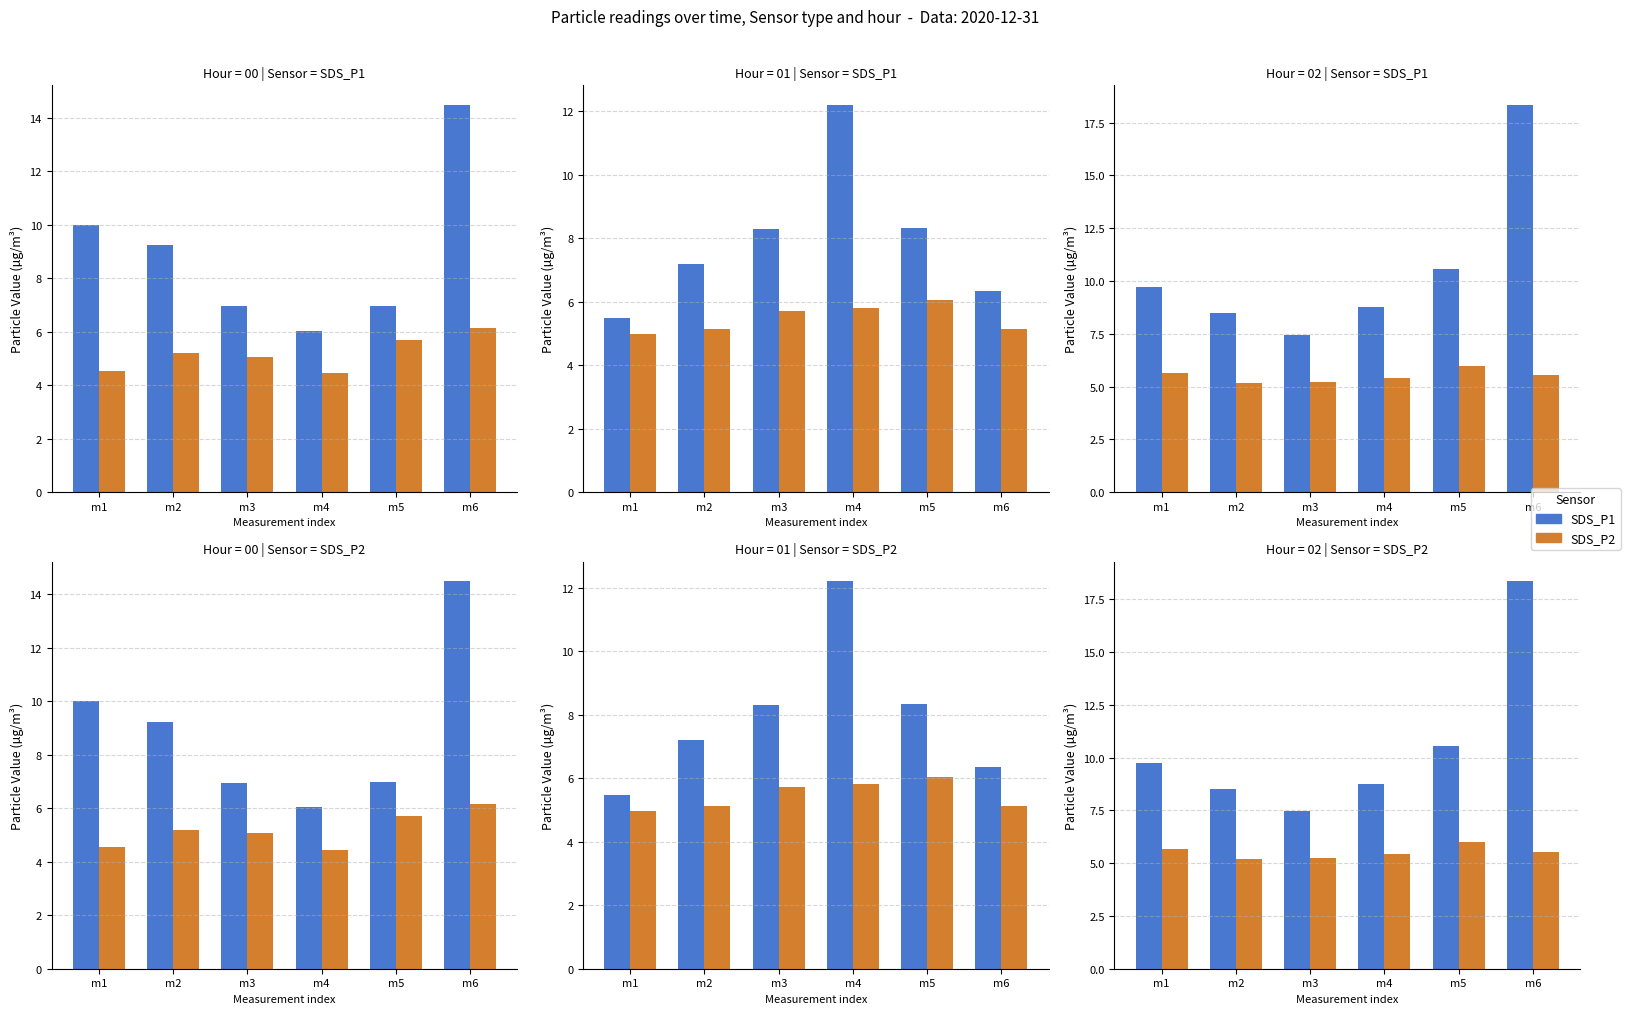

Which has a higher value, m3 or m6?

m6